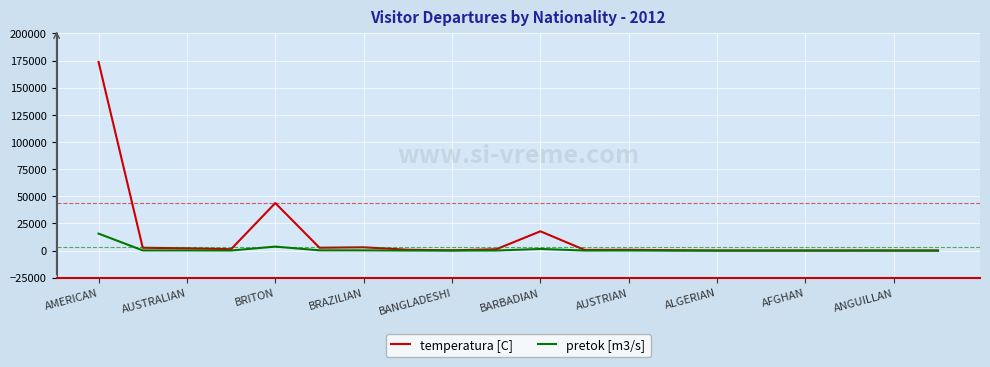

What is the highest value of the temperatura [C] series?

173699